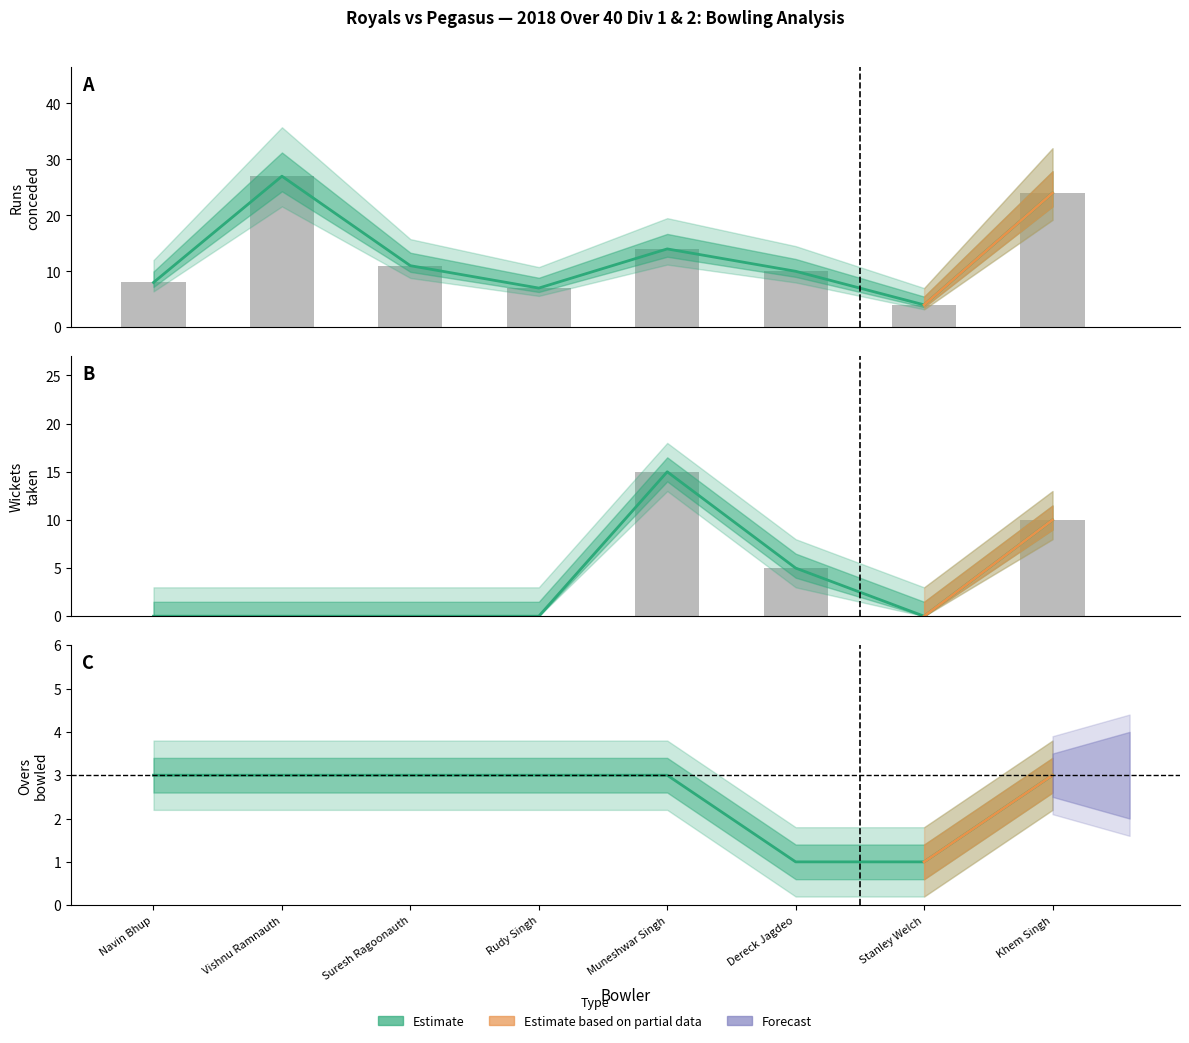

Does the chart contain any negative values?

No